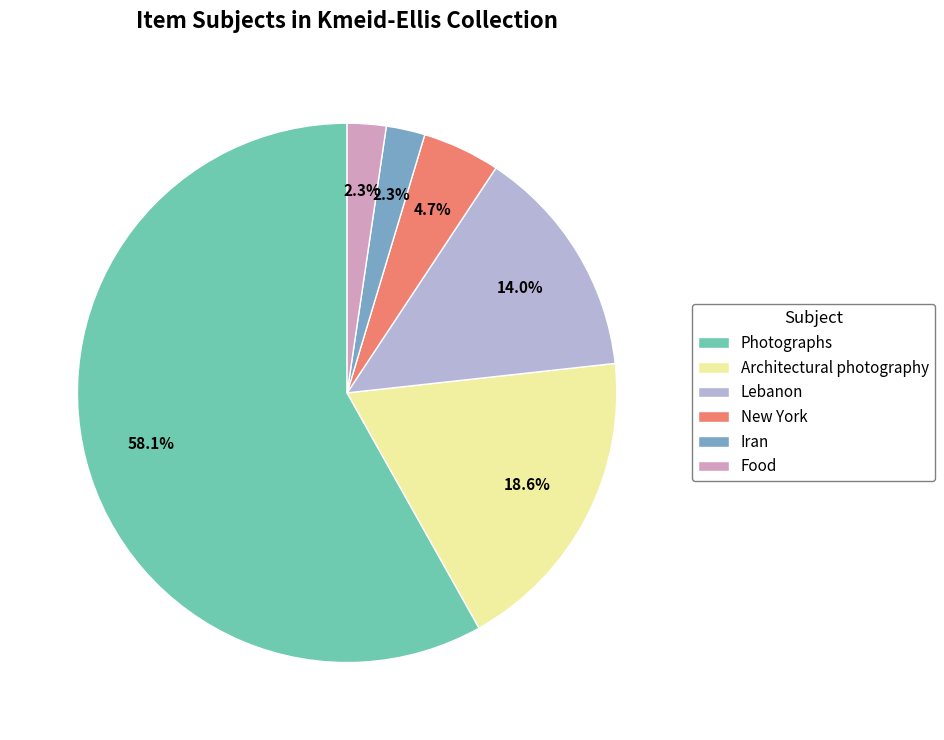

Which category has the biggest portion of the pie?

Photographs